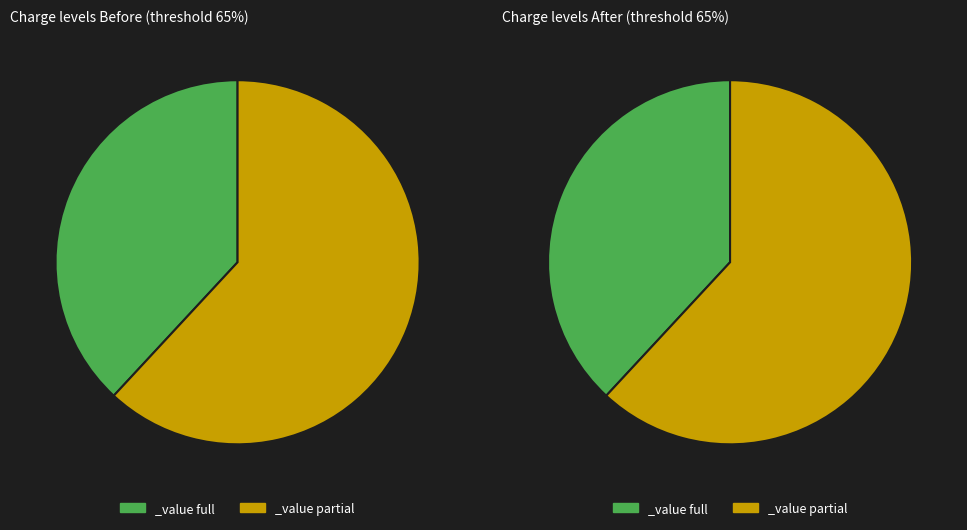

Count the number of slices in the pie.

2